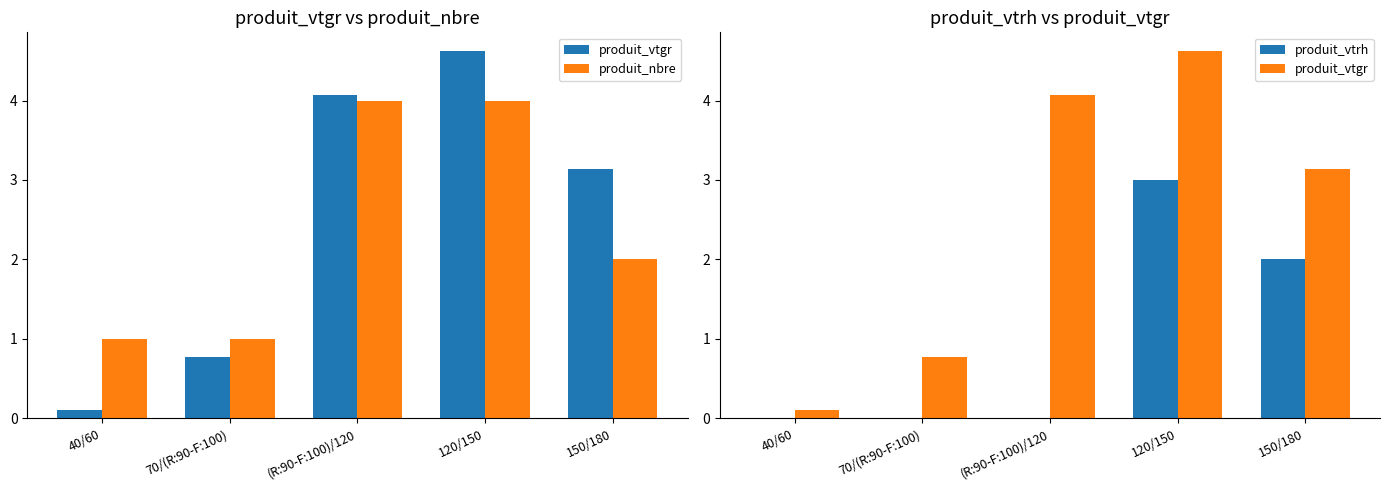

The value of produit_nbre at 70/(R:90-F:100) is 1.5. True or false?

False